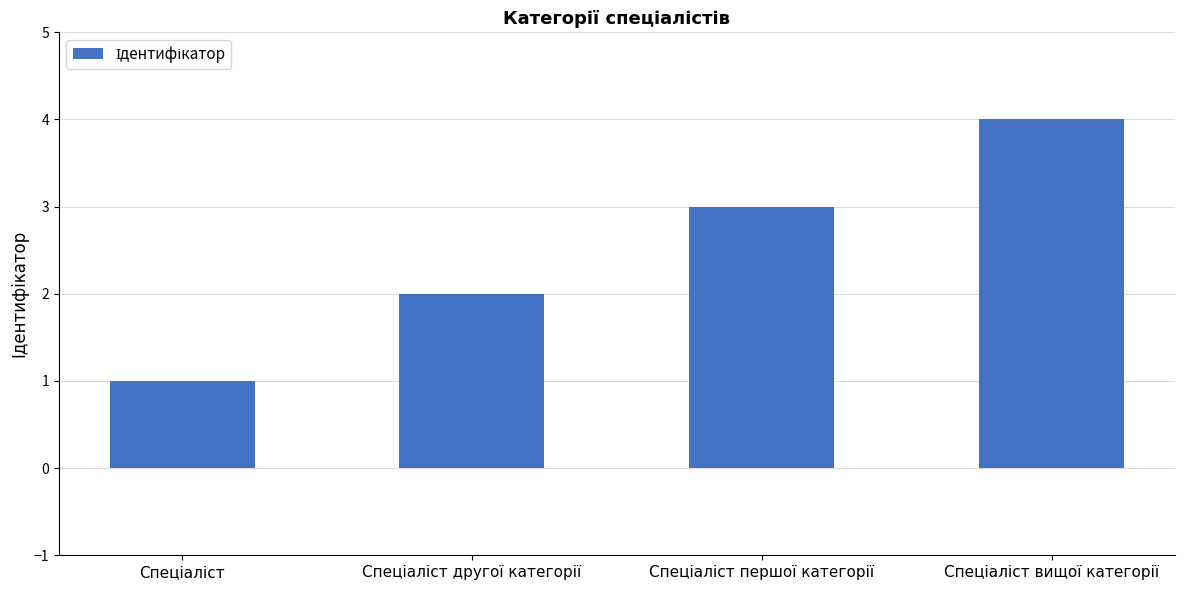

What is the sum of all values?

10